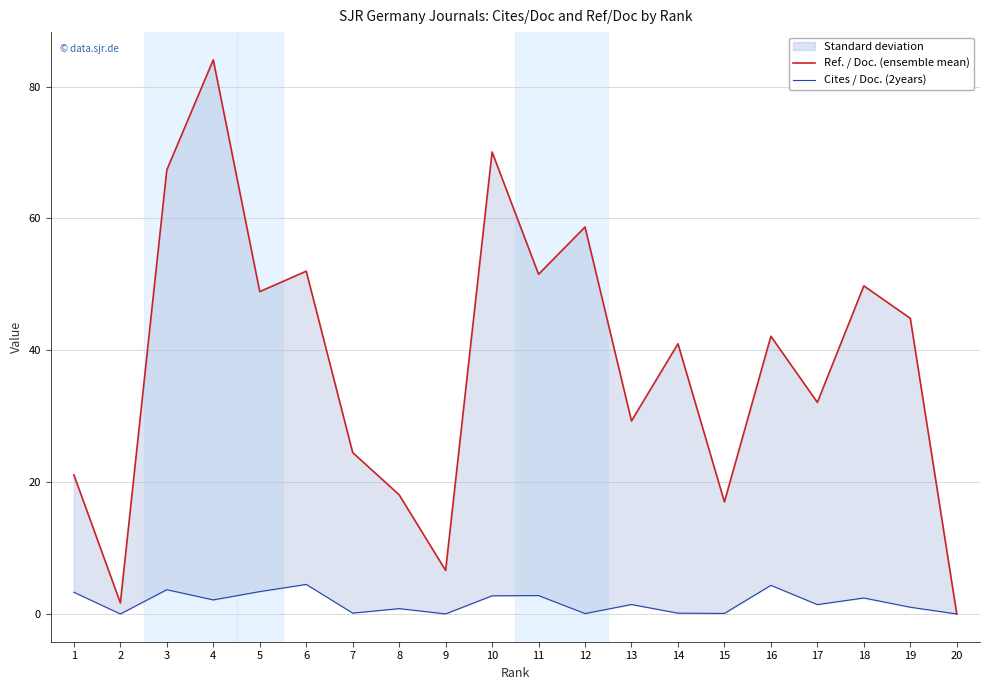

How many times do Cites / Doc. (2years) and Ref. / Doc. (ensemble mean) cross each other?

1